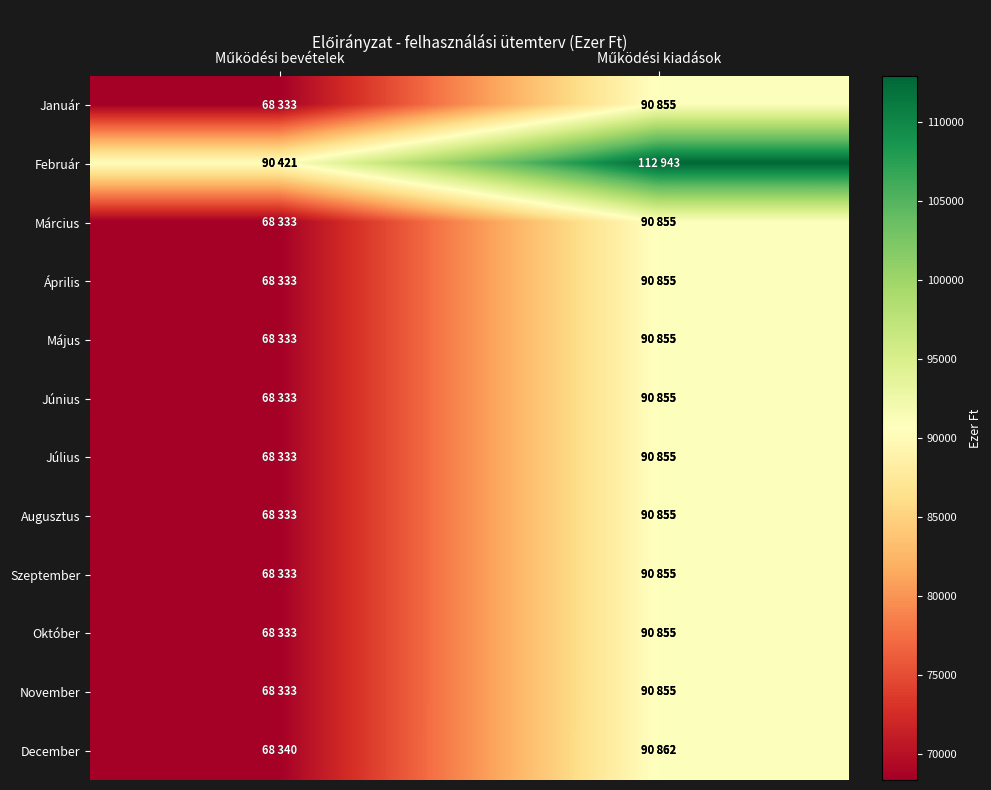

Reading left to right, list all the values displayed in this chart.

Január: Működési bevételek=68333	Működési kiadások=90855
Február: Működési bevételek=90421	Működési kiadások=112943
Március: Működési bevételek=68333	Működési kiadások=90855
Április: Működési bevételek=68333	Működési kiadások=90855
Május: Működési bevételek=68333	Működési kiadások=90855
Június: Működési bevételek=68333	Működési kiadások=90855
Július: Működési bevételek=68333	Működési kiadások=90855
Augusztus: Működési bevételek=68333	Működési kiadások=90855
Szeptember: Működési bevételek=68333	Működési kiadások=90855
Október: Működési bevételek=68333	Működési kiadások=90855
November: Működési bevételek=68333	Működési kiadások=90855
December: Működési bevételek=68340	Működési kiadások=90862